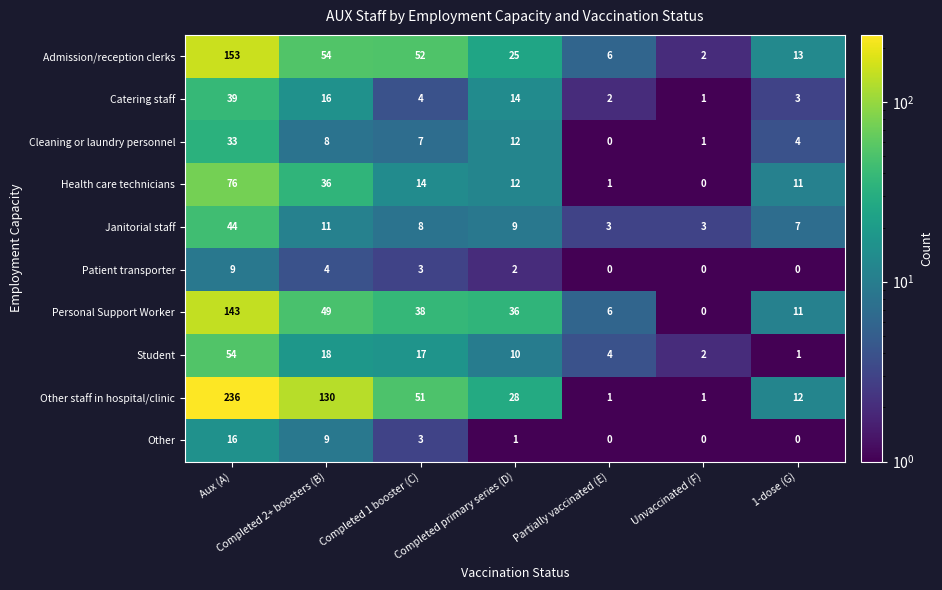

What is the difference between the Student values at Aux (A) and Completed 1 booster (C)?

37